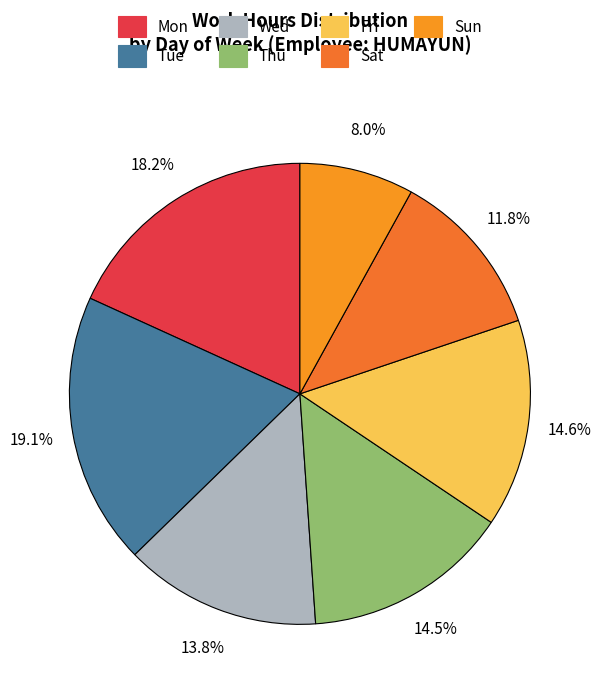

Is there any slice that represents more than half of the pie?

No